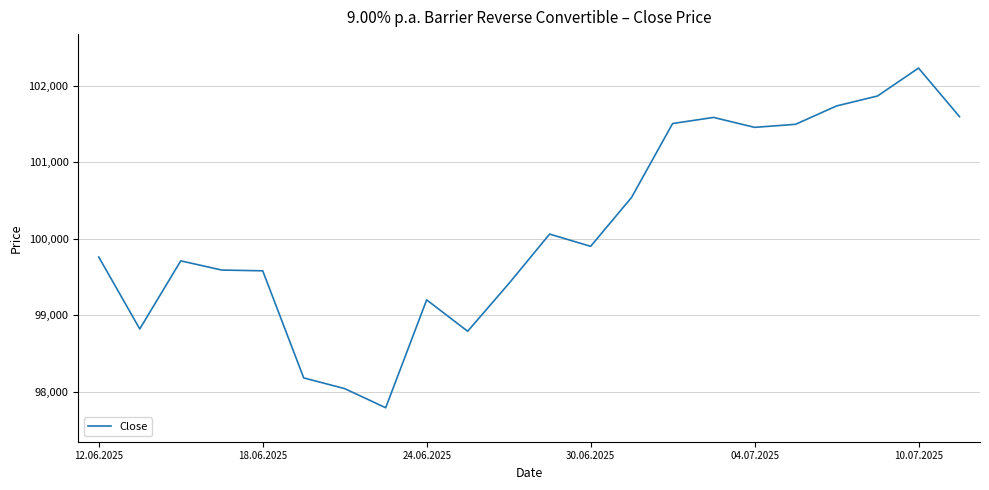

What is the minimum value shown in the chart?

97790